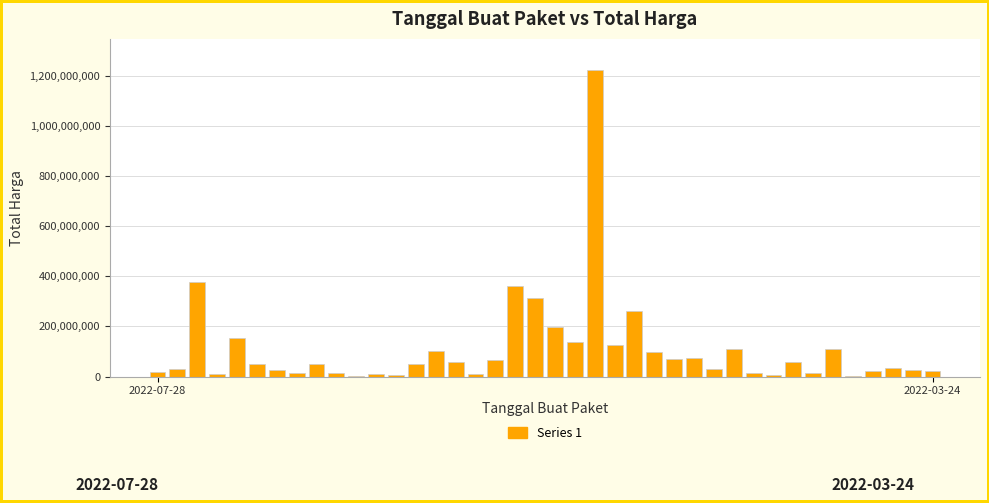

What is the sum of all values?

4375595175